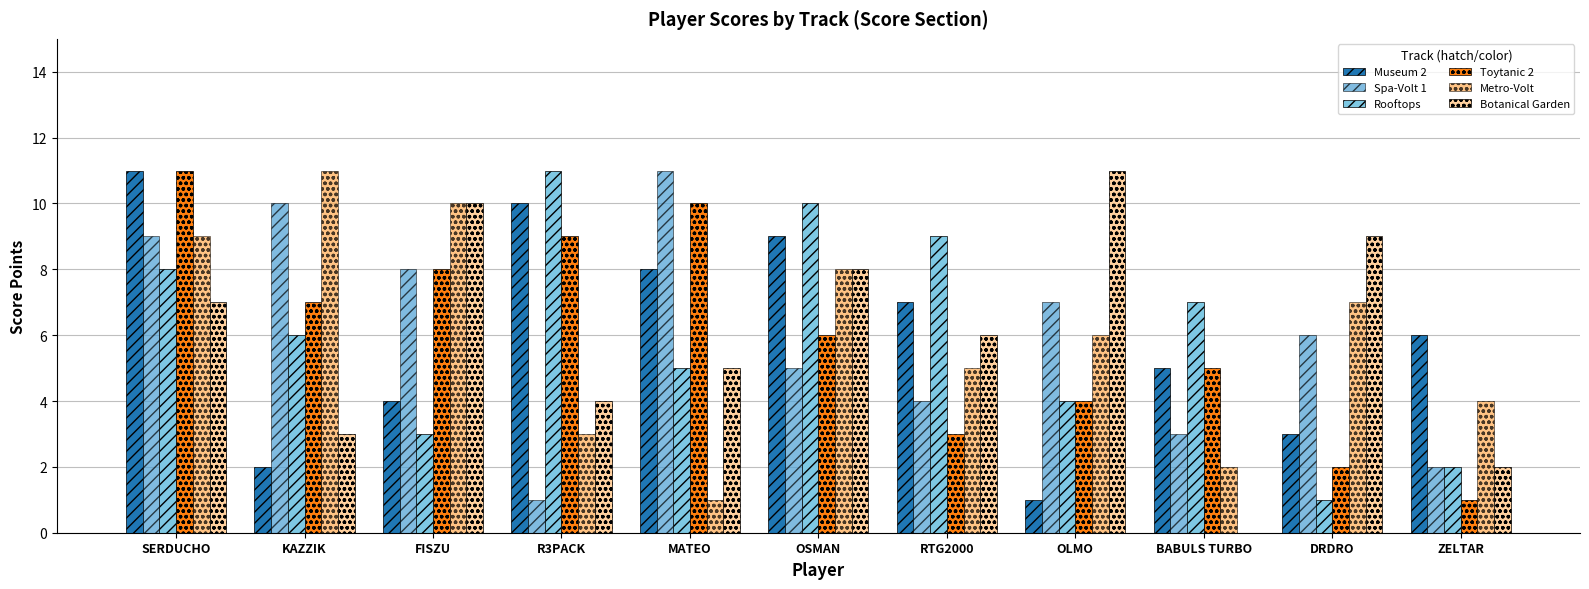

Read the Museum 2 value at BABULS TURBO, to the nearest 5.

5